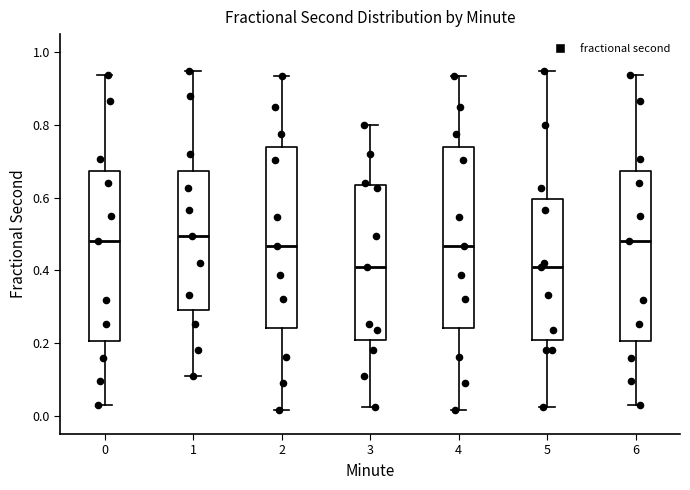

Reading left to right, transcribe this box plot: for each box, give where its median line is, the range the box spans, and where its two whiskers end, as read against the y-axis. The values are not printed on the chart, so give them approximately, as read against the axis.

0: median 0.48, box 0.20 to 0.68, whiskers 0.02 to 0.94
1: median 0.50, box 0.30 to 0.68, whiskers 0.10 to 0.94
2: median 0.46, box 0.24 to 0.74, whiskers 0.02 to 0.94
3: median 0.42, box 0.20 to 0.64, whiskers 0.02 to 0.80
4: median 0.46, box 0.24 to 0.74, whiskers 0.02 to 0.94
5: median 0.42, box 0.20 to 0.60, whiskers 0.02 to 0.94
6: median 0.48, box 0.20 to 0.68, whiskers 0.02 to 0.94